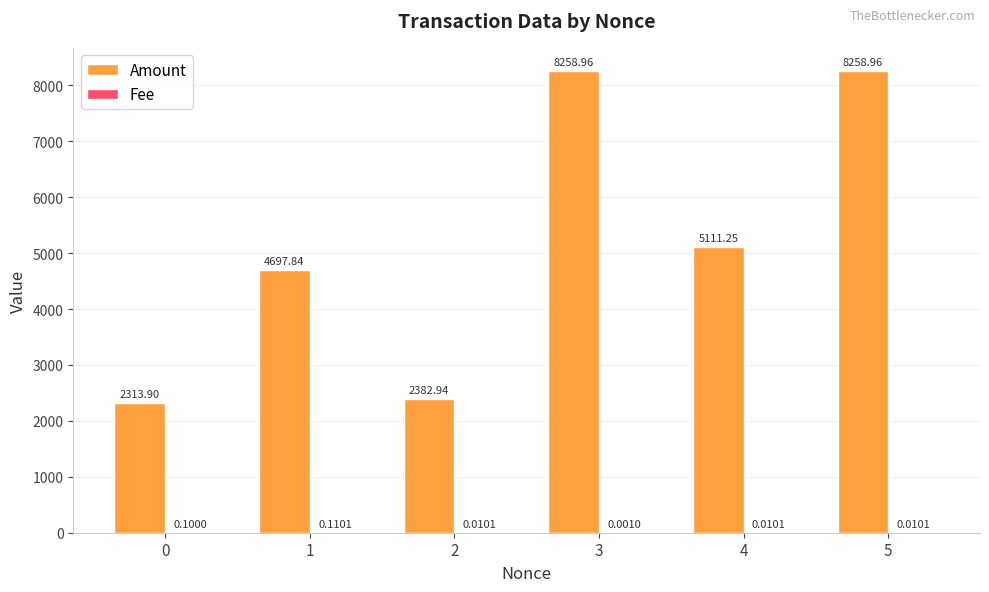

How many categories are shown in the chart?

6